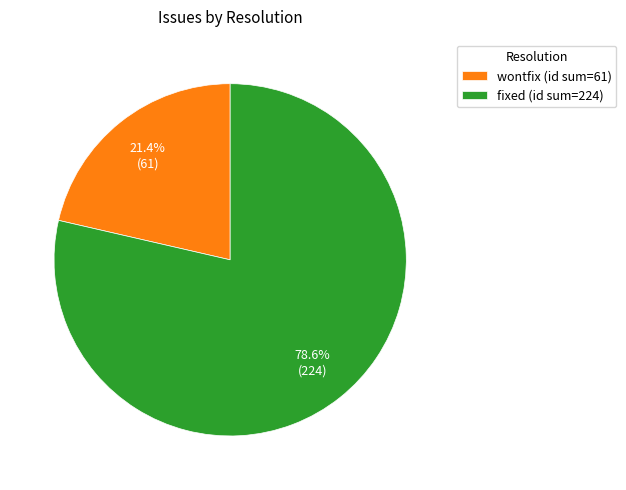

Is there any slice that represents more than half of the pie?

Yes